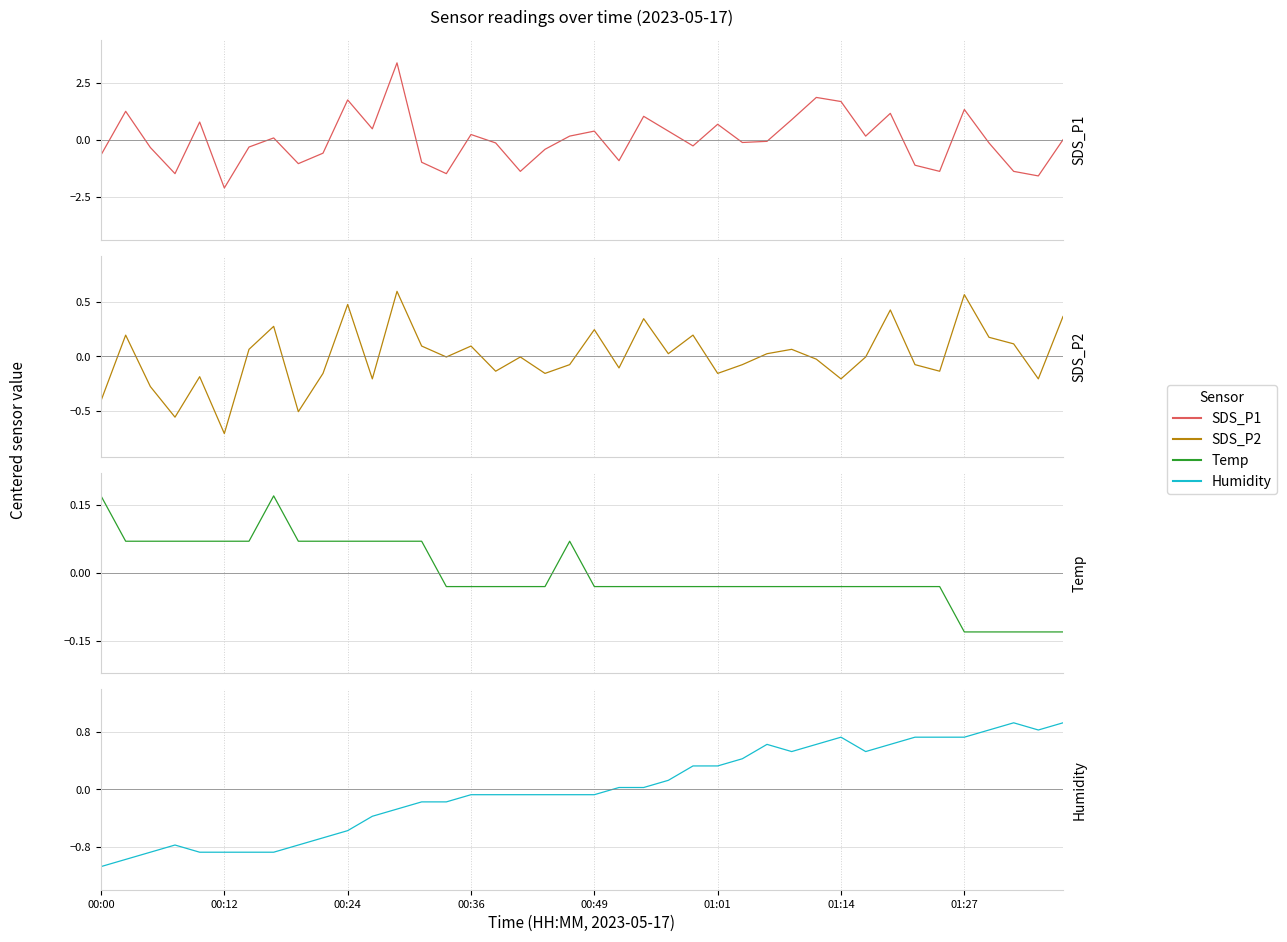

List the series in order of their peak value, highest first.

SDS_P1, Humidity, SDS_P2, Temp